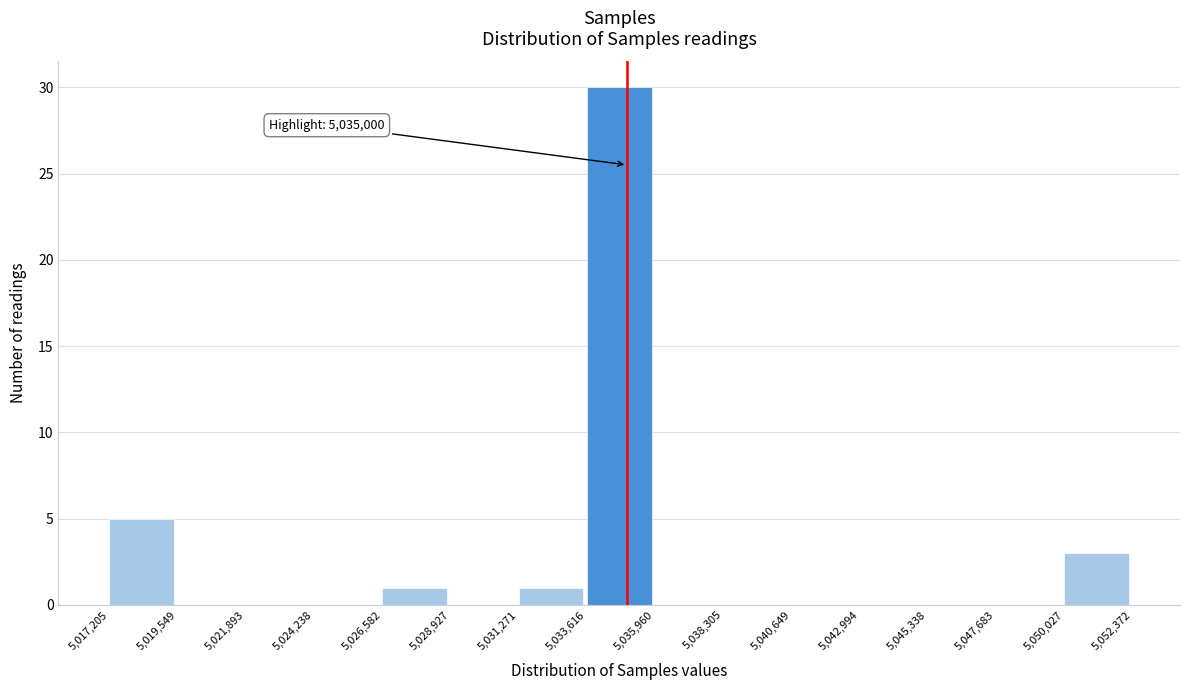

Which range on the x-axis has the tallest bar?

5,033,616 to 5,035,960